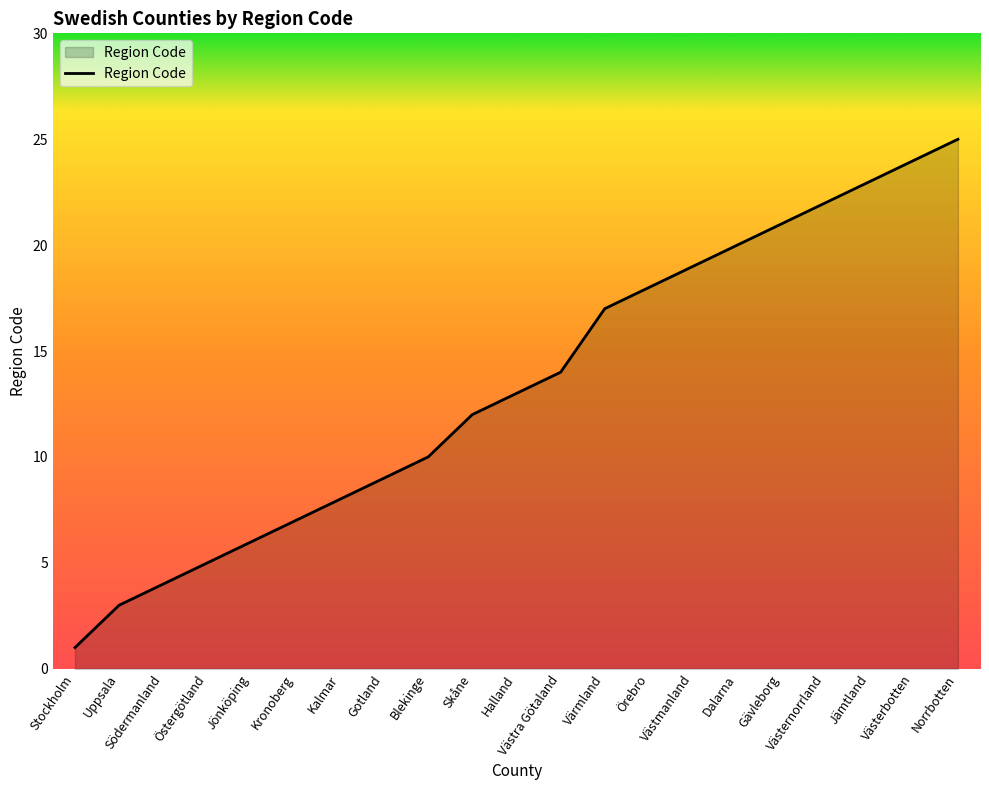

Reading left to right, what are all the values shown in this chart?

Stockholm=1	Uppsala=3	Södermanland=4	Östergötland=5	Jönköping=6	Kronoberg=7	Kalmar=8	Gotland=9	Blekinge=10	Skåne=12	Halland=13	Västra Götaland=14	Värmland=17	Örebro=18	Västmanland=19	Dalarna=20	Gävleborg=21	Västernorrland=22	Jämtland=23	Västerbotten=24	Norrbotten=25